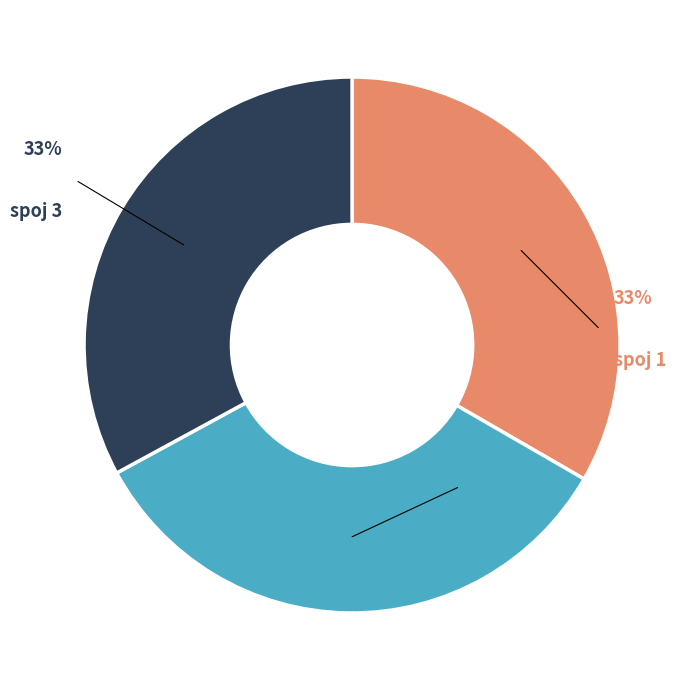

Does any single category account for the majority?

No